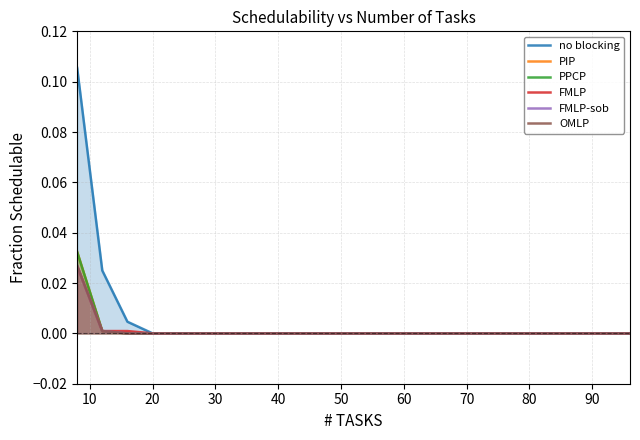

The value of FMLP-sob at 20 is 0.0. True or false?

True